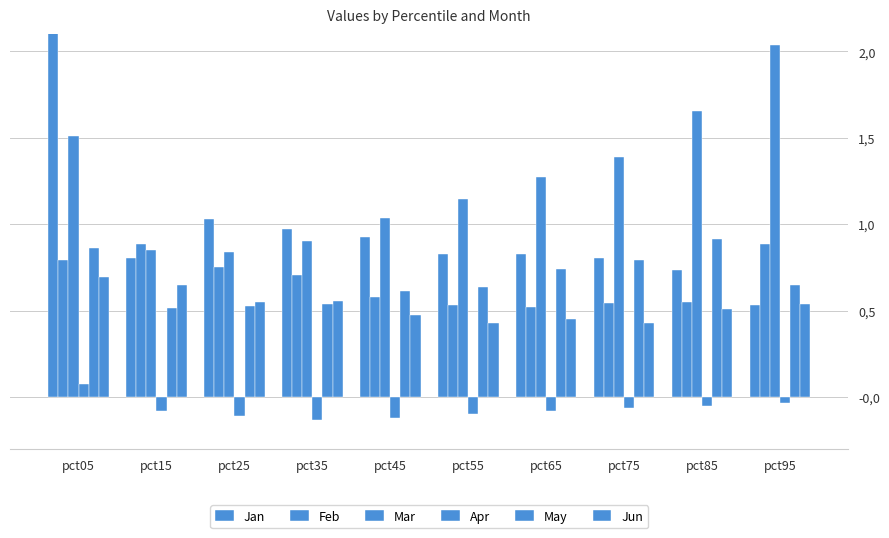

At how many categories does at least one series exceed 0?

10